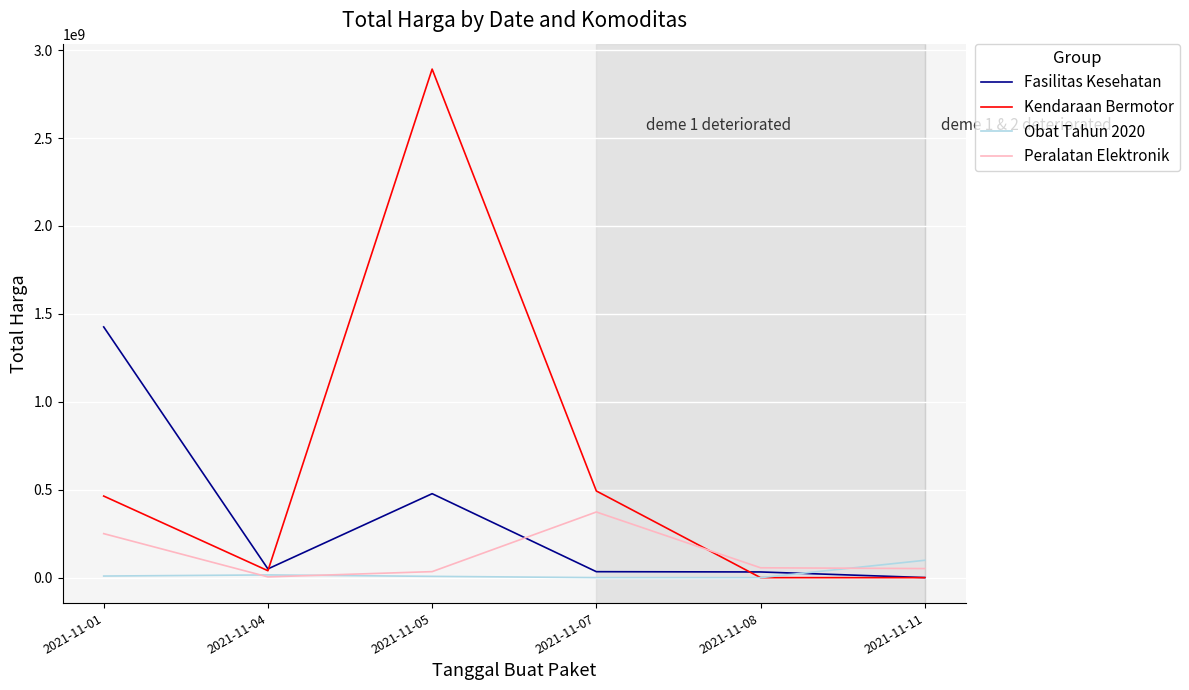

What is the approximate value of Peralatan Elektronik at 2021-11-07, to the nearest 50?

373404000